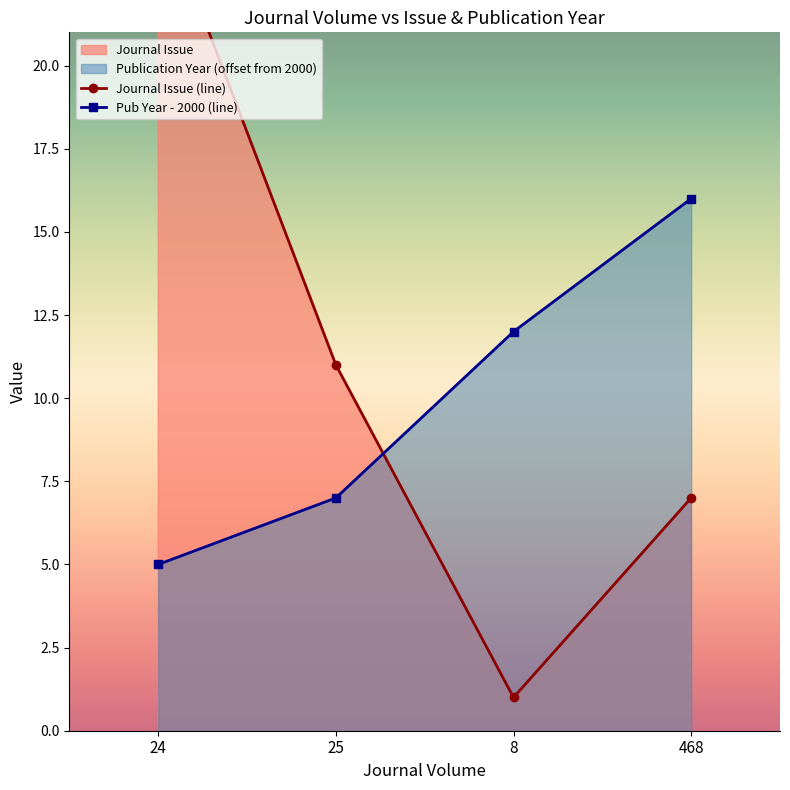

Which series has the widest spread of values?

Journal Issue